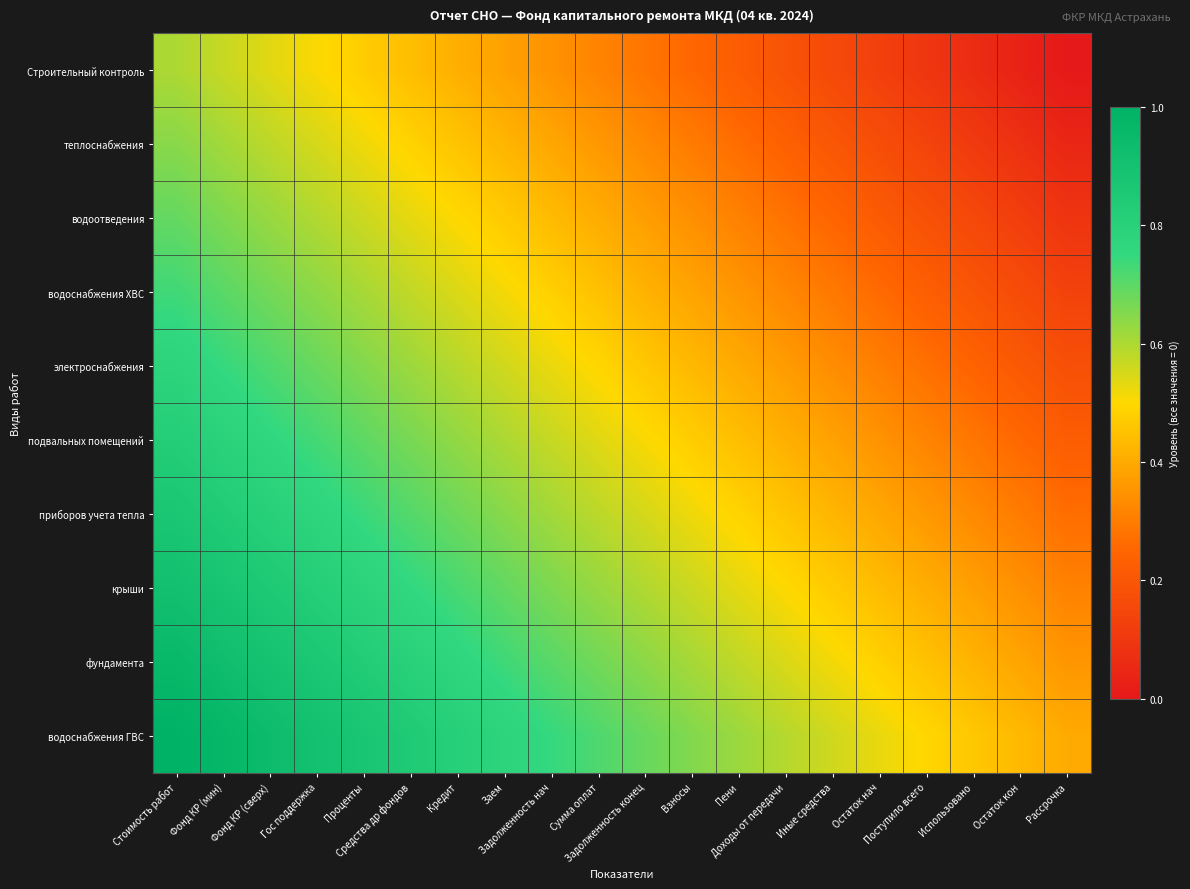

Reading right to left, transcribe all the data shown in this chart.

Строительный контроль: Рассрочка=0.0	Остаток кон=0.0	Использовано=0.1	Поступило всего=0.1	Остаток нач=0.1	Иные средства=0.2	Доходы от передачи=0.2	Пени=0.2	Взносы=0.3	Задолженность конец=0.3	Сумма оплат=0.3	Задолженность нач=0.3	Заем=0.4	Кредит=0.4	Средства др фондов=0.4	Проценты=0.5	Гос поддержка=0.5	Фонд КР (сверх)=0.5	Фонд КР (мин)=0.6	Стоимость работ=0.6
теплоснабжения: Рассрочка=0.0	Остаток кон=0.1	Использовано=0.1	Поступило всего=0.1	Остаток нач=0.2	Иные средства=0.2	Доходы от передачи=0.2	Пени=0.3	Взносы=0.3	Задолженность конец=0.3	Сумма оплат=0.4	Задолженность нач=0.4	Заем=0.4	Кредит=0.5	Средства др фондов=0.5	Проценты=0.5	Гос поддержка=0.5	Фонд КР (сверх)=0.6	Фонд КР (мин)=0.6	Стоимость работ=0.6
водоотведения: Рассрочка=0.1	Остаток кон=0.1	Использовано=0.2	Поступило всего=0.2	Остаток нач=0.2	Иные средства=0.2	Доходы от передачи=0.3	Пени=0.3	Взносы=0.3	Задолженность конец=0.4	Сумма оплат=0.4	Задолженность нач=0.4	Заем=0.5	Кредит=0.5	Средства др фондов=0.5	Проценты=0.6	Гос поддержка=0.6	Фонд КР (сверх)=0.6	Фонд КР (мин)=0.7	Стоимость работ=0.7
водоснабжения ХВС: Рассрочка=0.1	Остаток кон=0.2	Использовано=0.2	Поступило всего=0.2	Остаток нач=0.3	Иные средства=0.3	Доходы от передачи=0.3	Пени=0.4	Взносы=0.4	Задолженность конец=0.4	Сумма оплат=0.4	Задолженность нач=0.5	Заем=0.5	Кредит=0.5	Средства др фондов=0.6	Проценты=0.6	Гос поддержка=0.6	Фонд КР (сверх)=0.7	Фонд КР (мин)=0.7	Стоимость работ=0.7
электроснабжения: Рассрочка=0.2	Остаток кон=0.2	Использовано=0.2	Поступило всего=0.3	Остаток нач=0.3	Иные средства=0.3	Доходы от передачи=0.4	Пени=0.4	Взносы=0.4	Задолженность конец=0.5	Сумма оплат=0.5	Задолженность нач=0.5	Заем=0.6	Кредит=0.6	Средства др фондов=0.6	Проценты=0.7	Гос поддержка=0.7	Фонд КР (сверх)=0.7	Фонд КР (мин)=0.7	Стоимость работ=0.8
подвальных помещений: Рассрочка=0.2	Остаток кон=0.3	Использовано=0.3	Поступило всего=0.3	Остаток нач=0.3	Иные средства=0.4	Доходы от передачи=0.4	Пени=0.4	Взносы=0.5	Задолженность конец=0.5	Сумма оплат=0.5	Задолженность нач=0.6	Заем=0.6	Кредит=0.6	Средства др фондов=0.7	Проценты=0.7	Гос поддержка=0.7	Фонд КР (сверх)=0.8	Фонд КР (мин)=0.8	Стоимость работ=0.8
приборов учета тепла: Рассрочка=0.3	Остаток кон=0.3	Использовано=0.3	Поступило всего=0.4	Остаток нач=0.4	Иные средства=0.4	Доходы от передачи=0.5	Пени=0.5	Взносы=0.5	Задолженность конец=0.6	Сумма оплат=0.6	Задолженность нач=0.6	Заем=0.6	Кредит=0.7	Средства др фондов=0.7	Проценты=0.7	Гос поддержка=0.8	Фонд КР (сверх)=0.8	Фонд КР (мин)=0.8	Стоимость работ=0.9
крыши: Рассрочка=0.3	Остаток кон=0.3	Использовано=0.4	Поступило всего=0.4	Остаток нач=0.4	Иные средства=0.5	Доходы от передачи=0.5	Пени=0.5	Взносы=0.6	Задолженность конец=0.6	Сумма оплат=0.6	Задолженность нач=0.7	Заем=0.7	Кредит=0.7	Средства др фондов=0.8	Проценты=0.8	Гос поддержка=0.8	Фонд КР (сверх)=0.8	Фонд КР (мин)=0.9	Стоимость работ=0.9
фундамента: Рассрочка=0.4	Остаток кон=0.4	Использовано=0.4	Поступило всего=0.5	Остаток нач=0.5	Иные средства=0.5	Доходы от передачи=0.5	Пени=0.6	Взносы=0.6	Задолженность конец=0.6	Сумма оплат=0.7	Задолженность нач=0.7	Заем=0.7	Кредит=0.8	Средства др фондов=0.8	Проценты=0.8	Гос поддержка=0.9	Фонд КР (сверх)=0.9	Фонд КР (мин)=0.9	Стоимость работ=1.0
водоснабжения ГВС: Рассрочка=0.4	Остаток кон=0.4	Использовано=0.5	Поступило всего=0.5	Остаток нач=0.5	Иные средства=0.6	Доходы от передачи=0.6	Пени=0.6	Взносы=0.7	Задолженность конец=0.7	Сумма оплат=0.7	Задолженность нач=0.7	Заем=0.8	Кредит=0.8	Средства др фондов=0.8	Проценты=0.9	Гос поддержка=0.9	Фонд КР (сверх)=0.9	Фонд КР (мин)=1.0	Стоимость работ=1.0